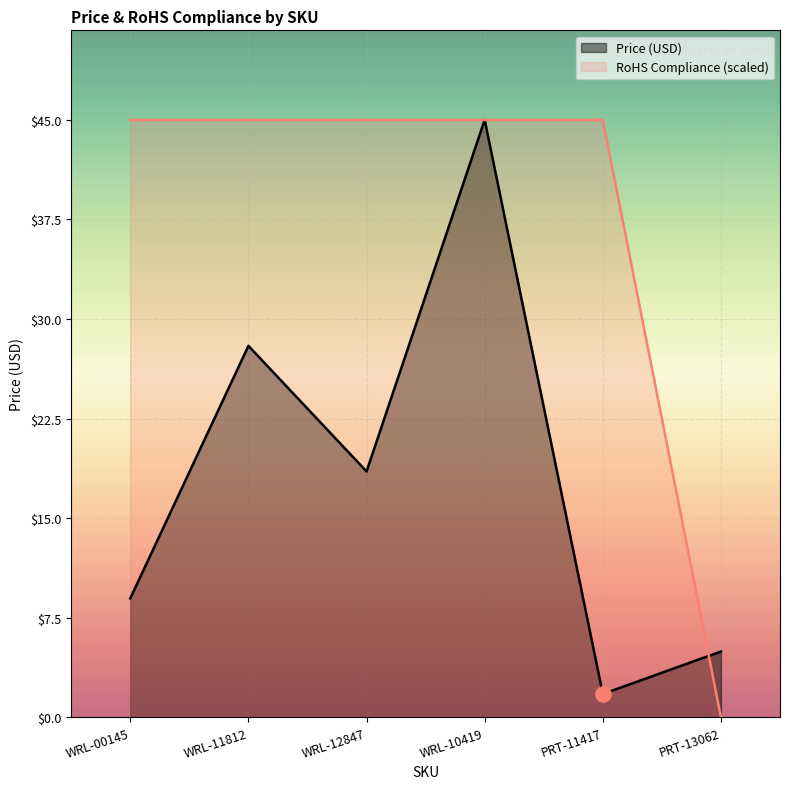

Which series reaches the maximum Y coordinate?

Price (USD)